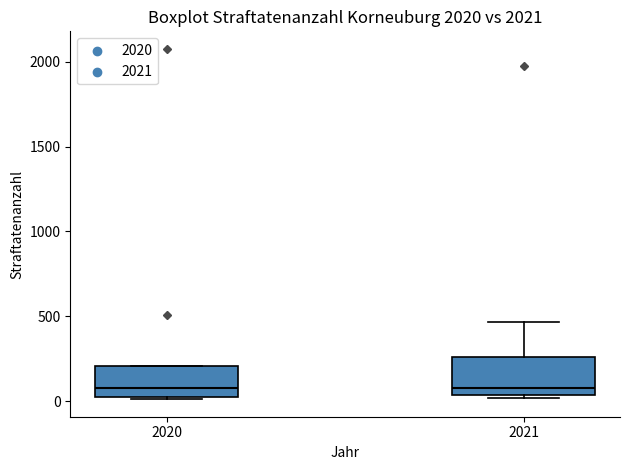

Where is the lower edge of the box at x = 2020 on the y-axis? The values are not printed on the chart, so give them approximately, as read against the axis.

50